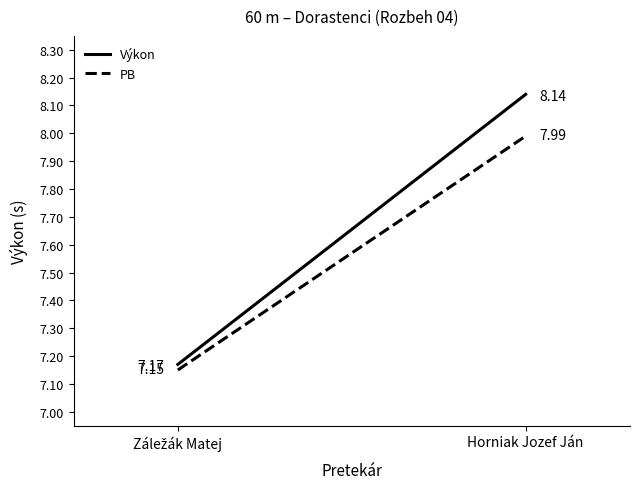

What is the difference between the highest and lowest values at Horniak Jozef Ján?

0.2